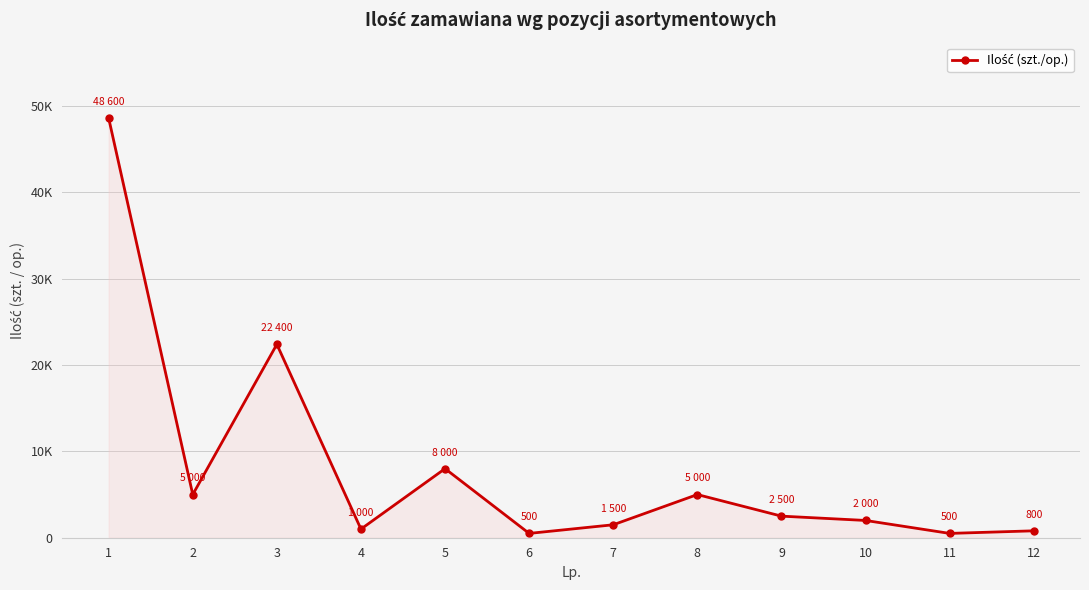

Is this an area chart (filled region under the line)?

Yes